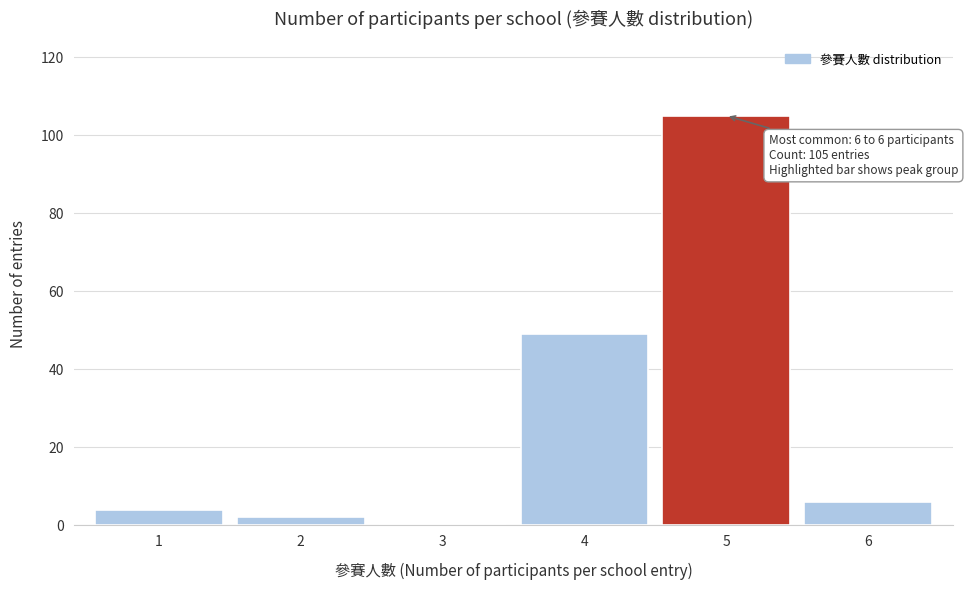

Reading left to right, extract all data points from this chart.

1=4	2=2	3=0	4=49	5=105	6=6